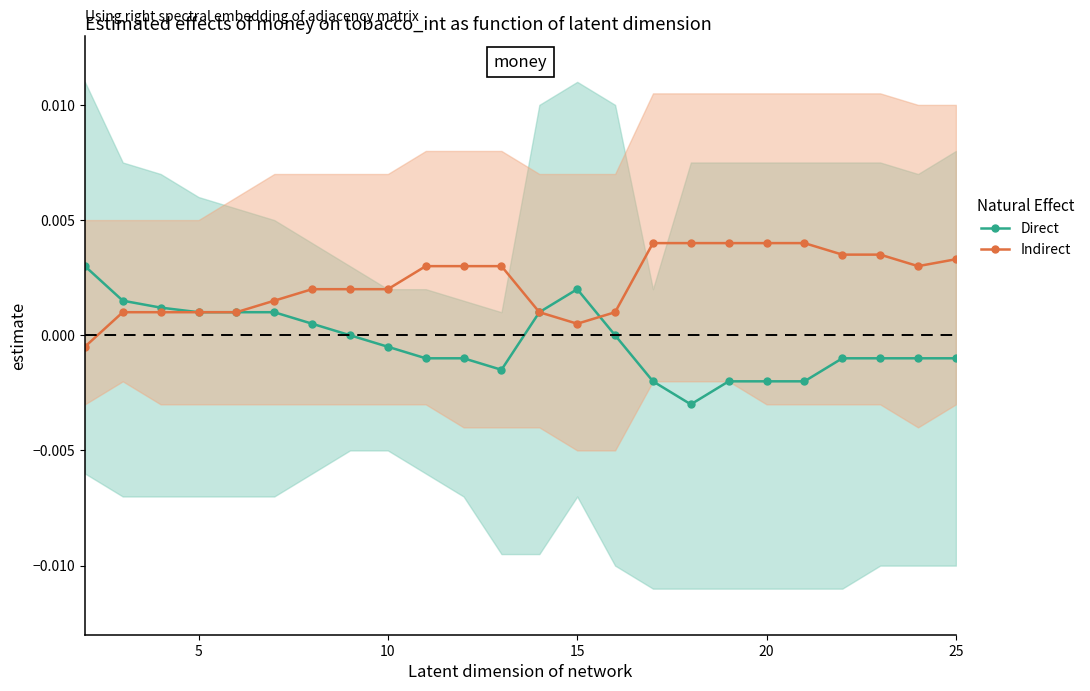

How many data points in Indirect are above 0?

23